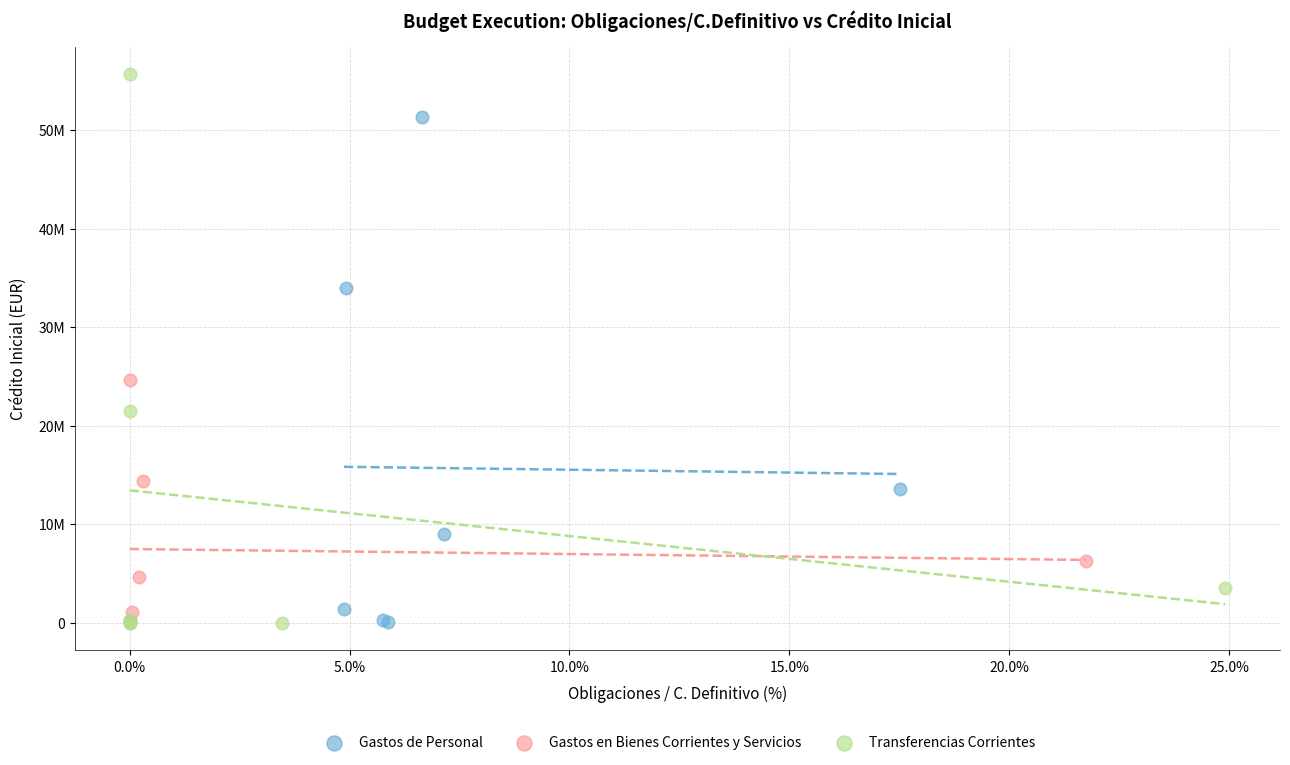

What are all the series names shown in the legend?

Gastos de Personal, Gastos en Bienes Corrientes y Servicios, Transferencias Corrientes